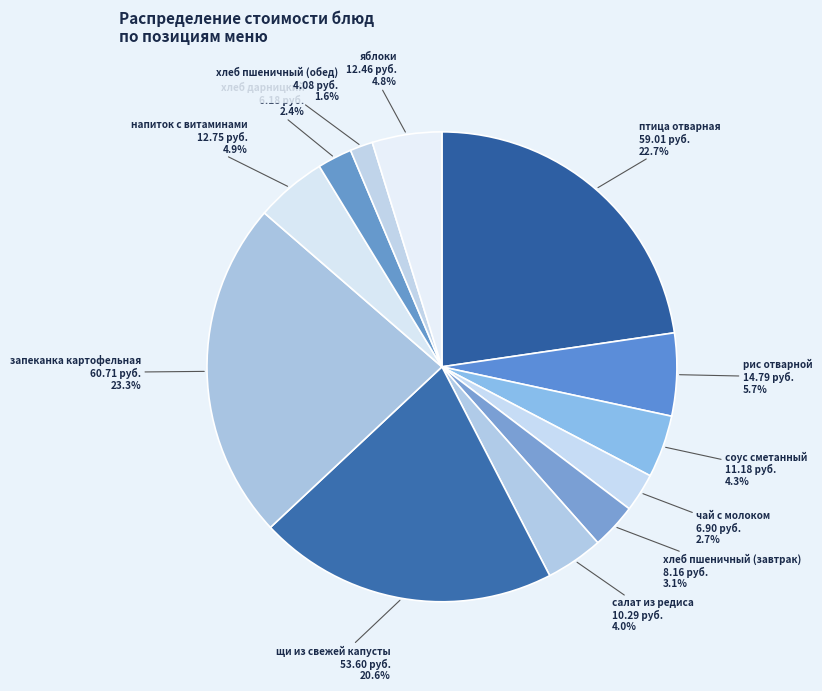

Count the number of slices in the pie.

12